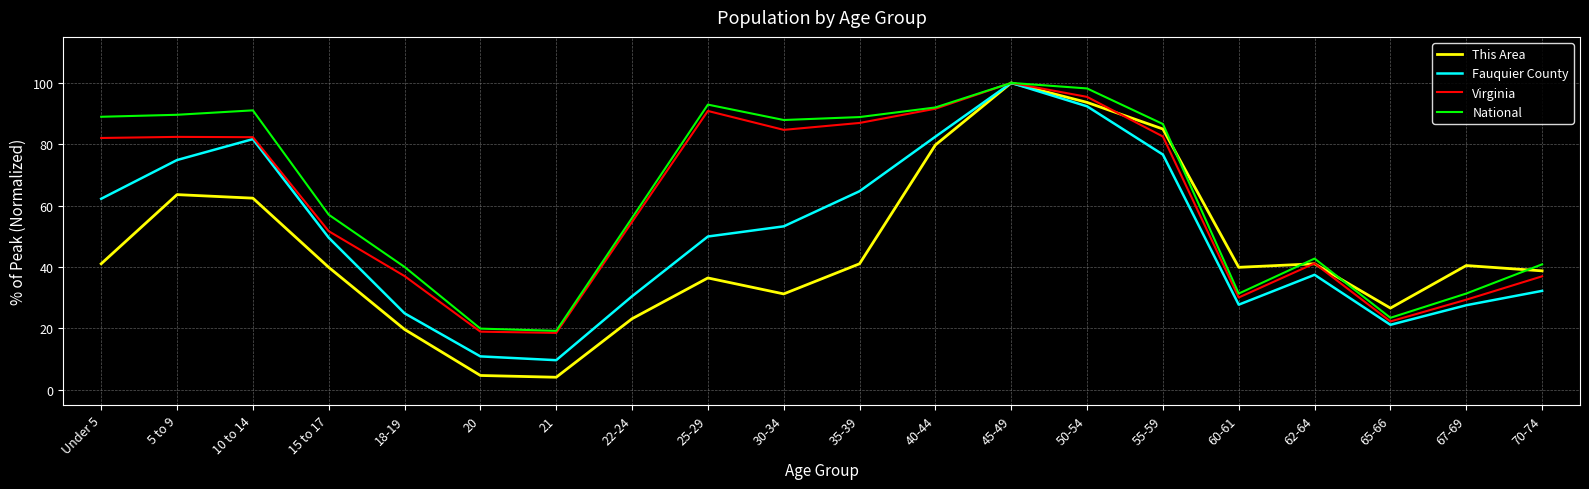

Is it true that This Area equals 36.4 at 25-29?

True